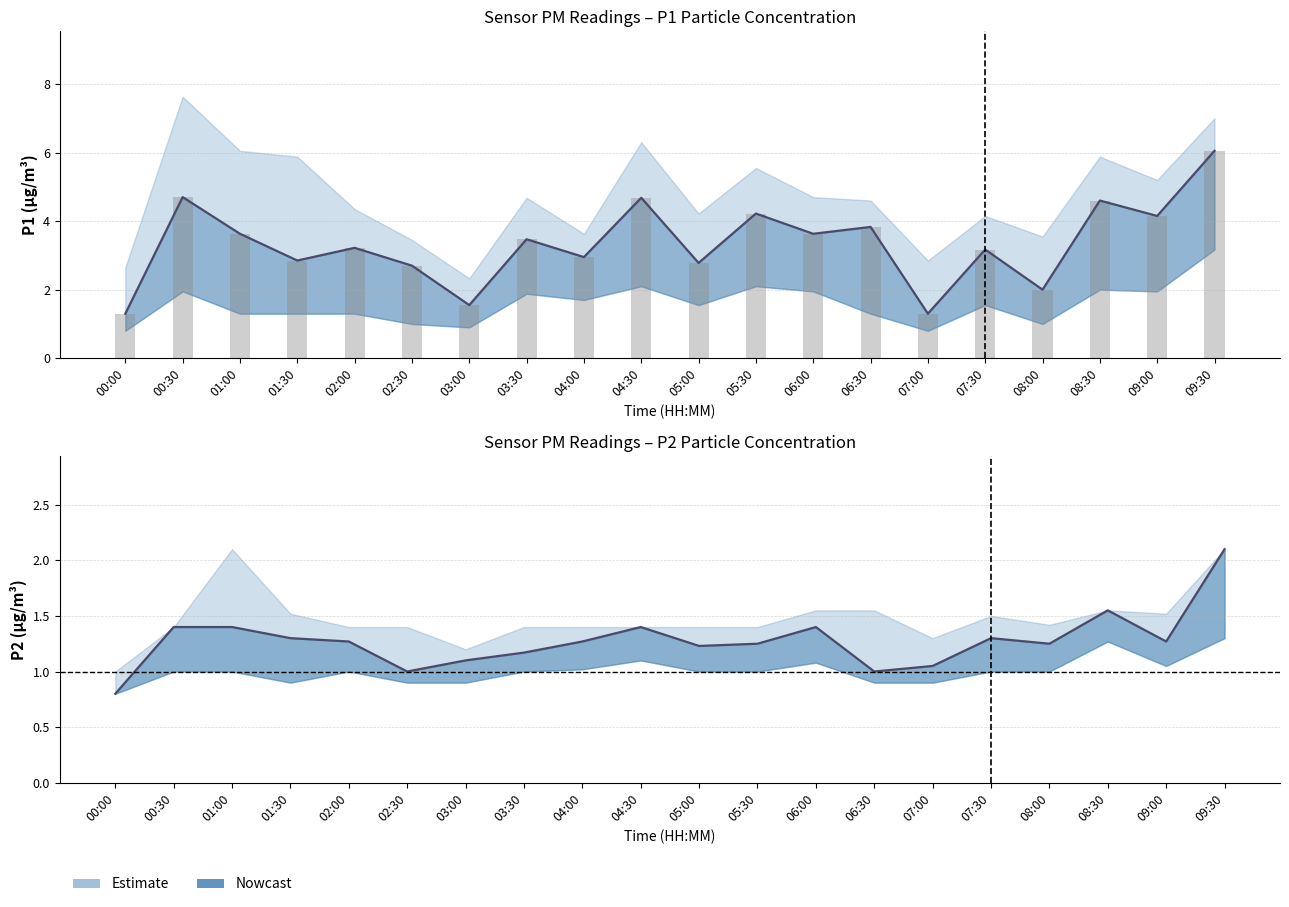

Which series changed the most between 03:30 and 09:00?

P1 mean